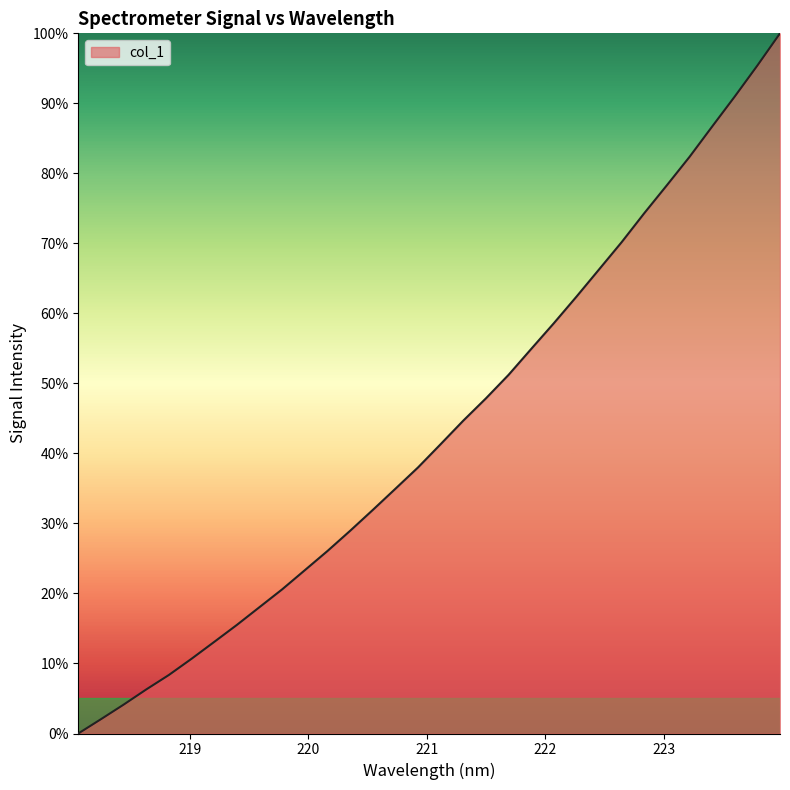

Reading left to right, extract all data points from this chart.

0.0	2.0	4.1	6.3	8.4	10.7	13.1	15.5	18.1	20.6	23.3	26.1	29.0	31.9	35.0	38.0	41.3	44.7	47.9	51.2	54.9	58.6	62.4	66.3	70.2	74.3	78.3	82.4	86.7	91.0	95.4	100.0